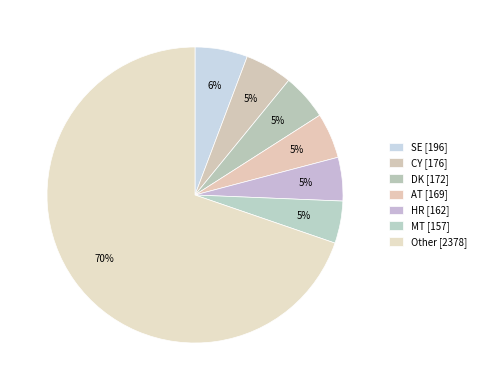

How many segments does this pie chart have?

7